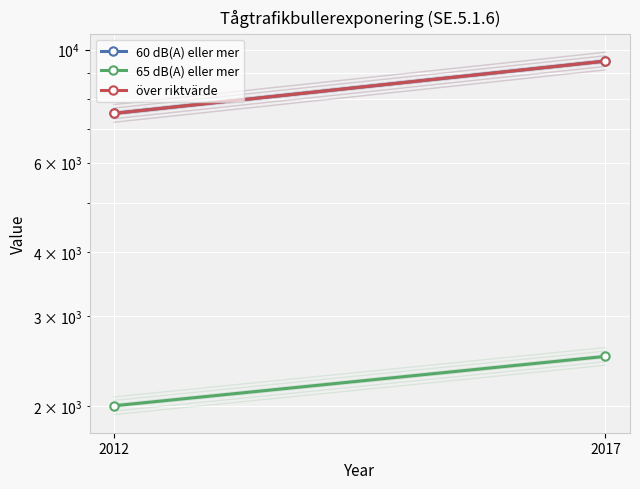

At how many categories does at least one series exceed 4638?

2